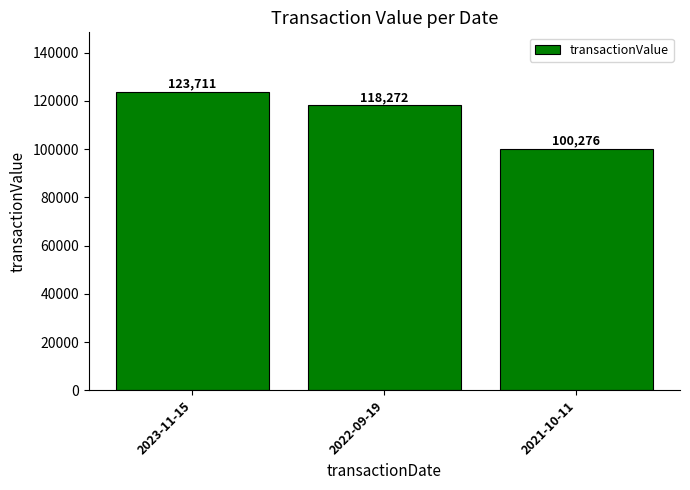

What is the value of the 1st bar from the left?

123711